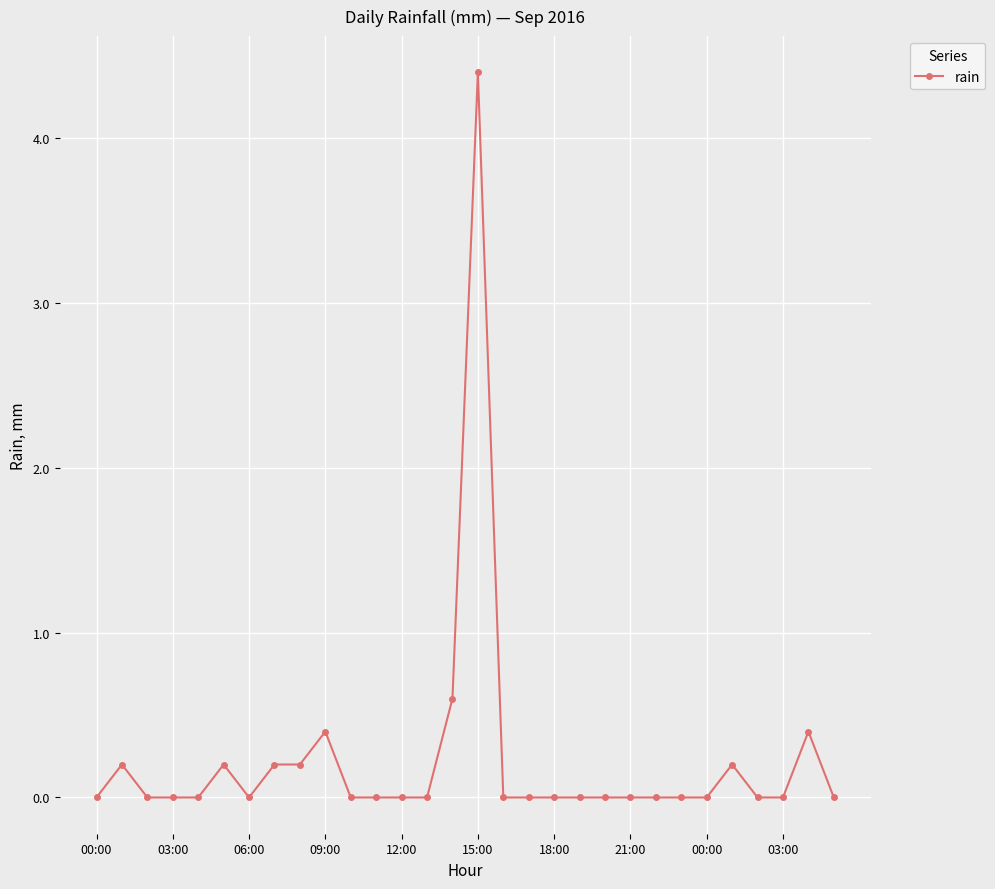

What is the sum of all values?

6.8